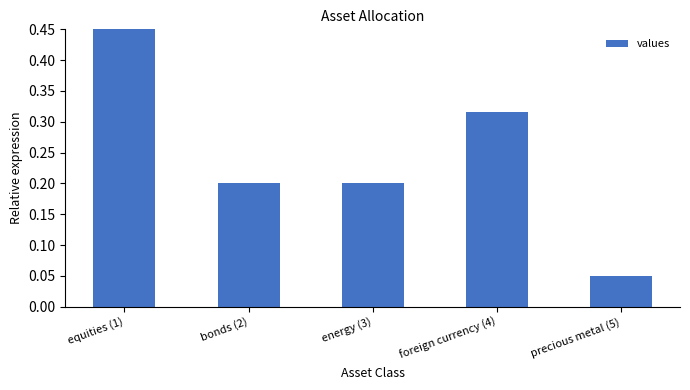

What is the difference between the second highest and second lowest values?

0.1